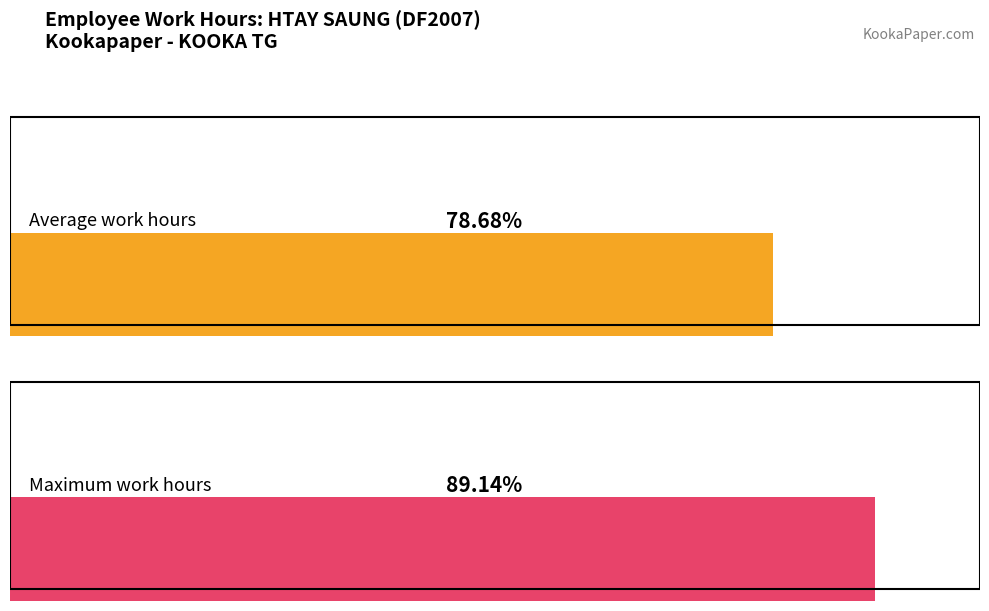

Does the chart contain any negative values?

No